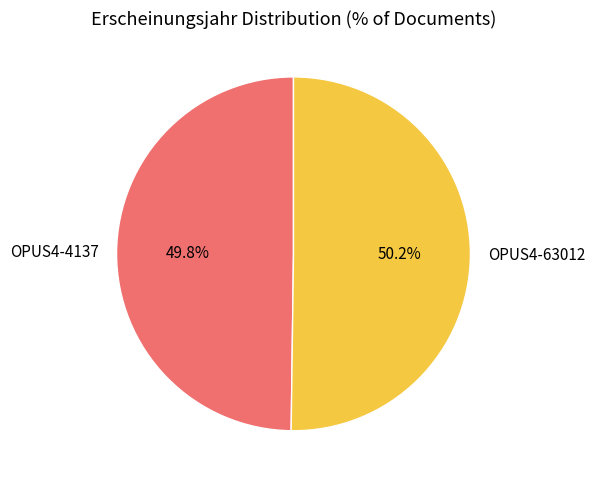

To the nearest percent, what is the average slice percentage?

50%